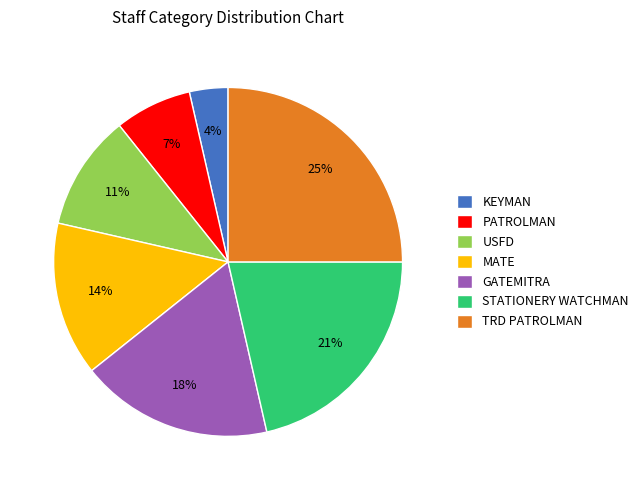

Is there any slice that represents more than half of the pie?

No